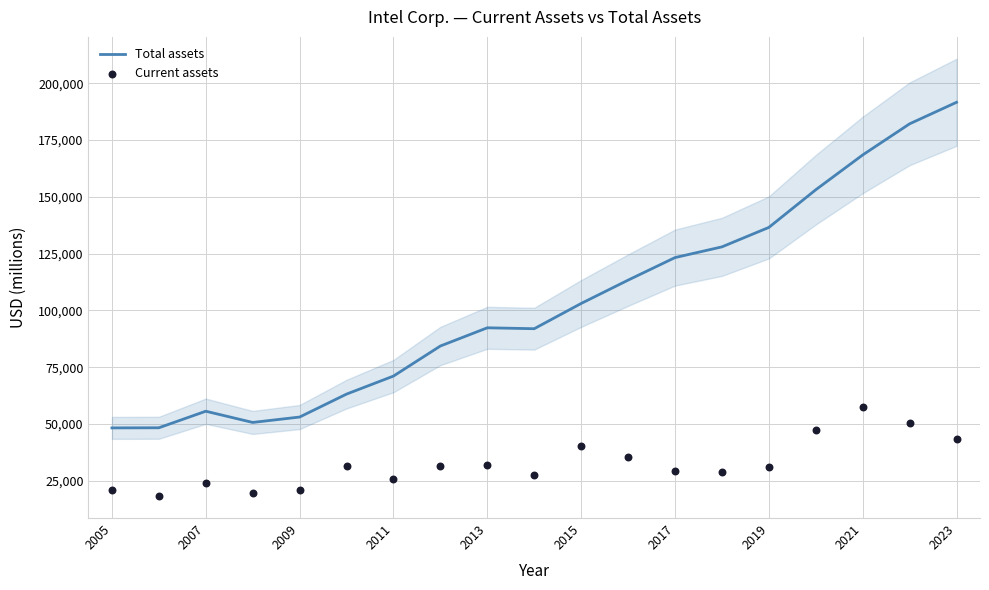

At how many categories does at least one series exceed 98703?

9